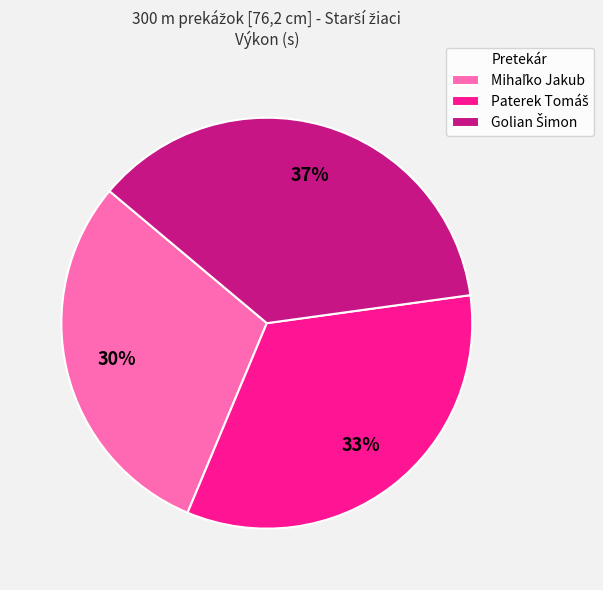

Does any single category account for the majority?

No